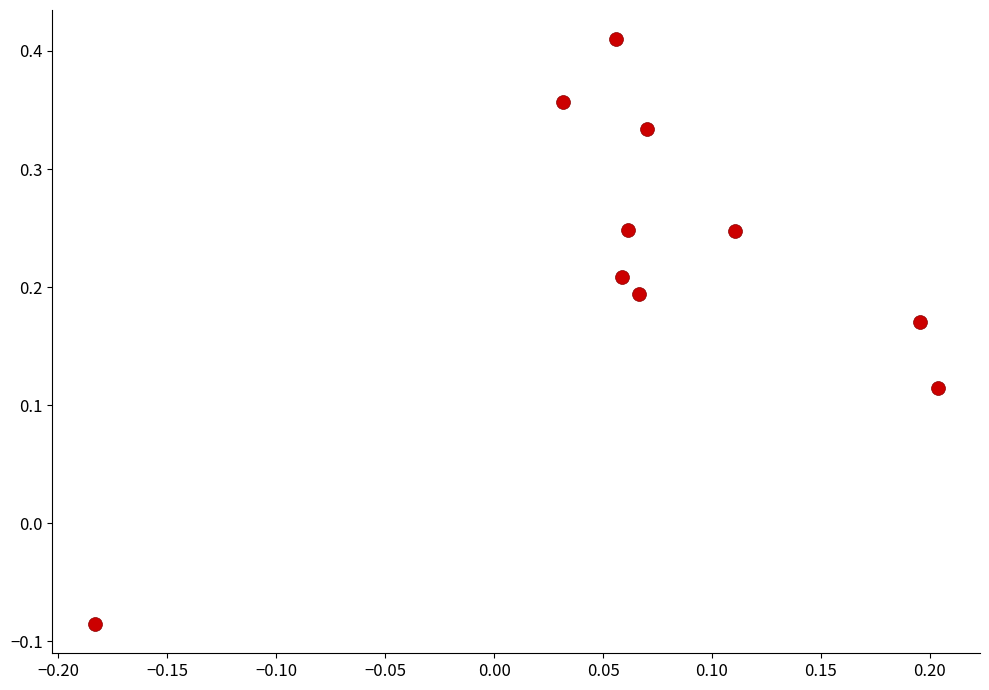

What is the range of Y values (max minus min)?

0.5